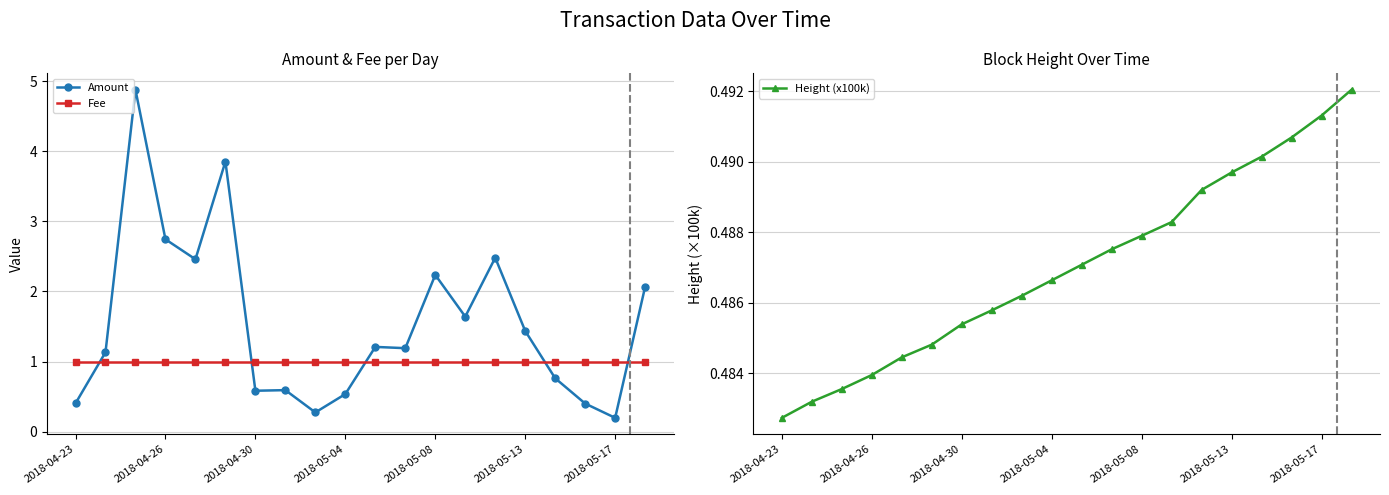

At 2018-04-23, list the series in order from smallest to largest.

Amount, Height (x100k), Fee